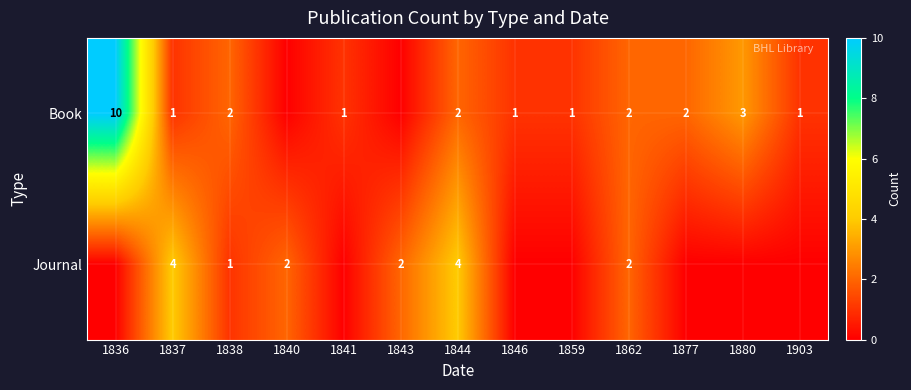

What is the total value across all series at 1837?

5